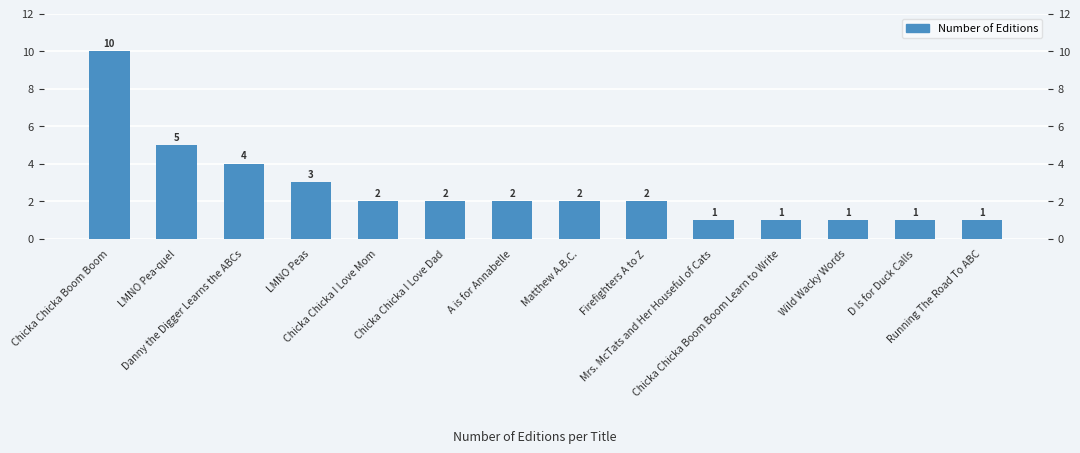

What is the value of the 2nd bar from the left?

5